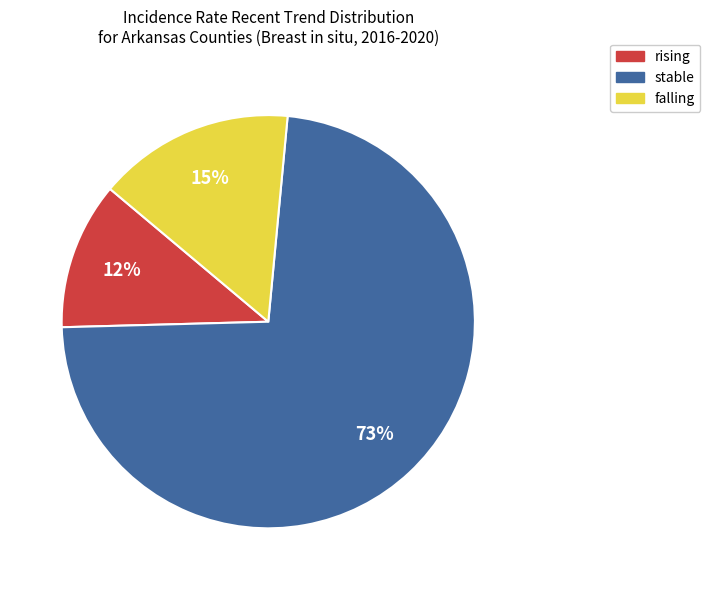

Rank the categories by value from lowest to highest.

rising, falling, stable